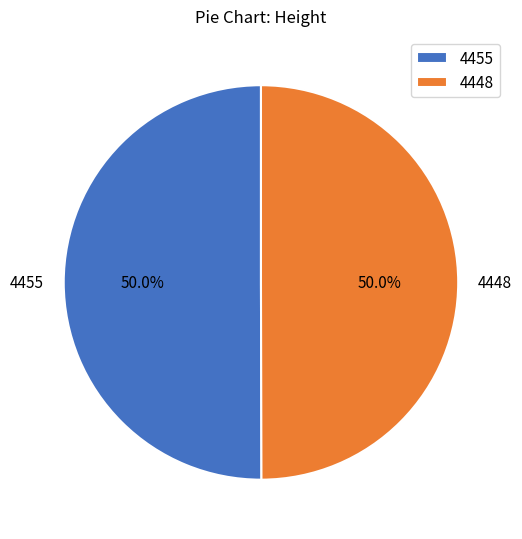

True or false: 4455 accounts for 50% of the total.

True